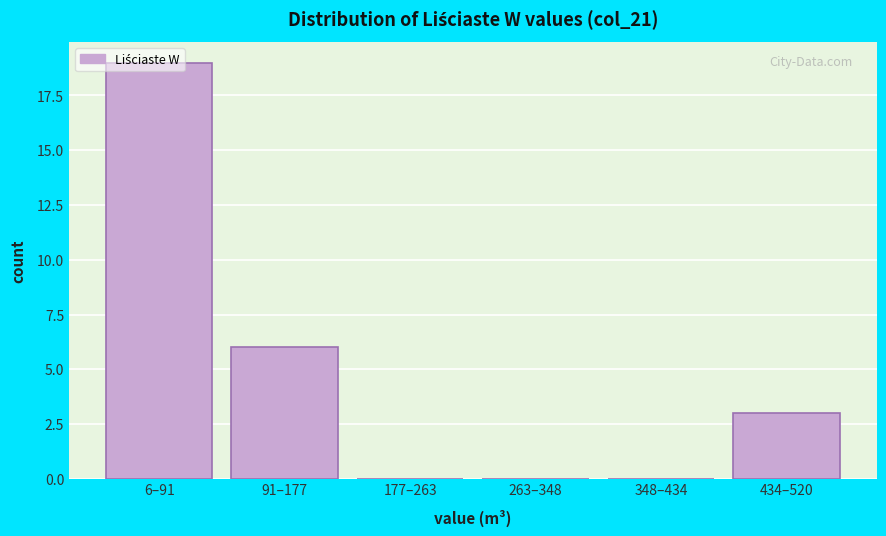

What is the greatest value displayed?

19